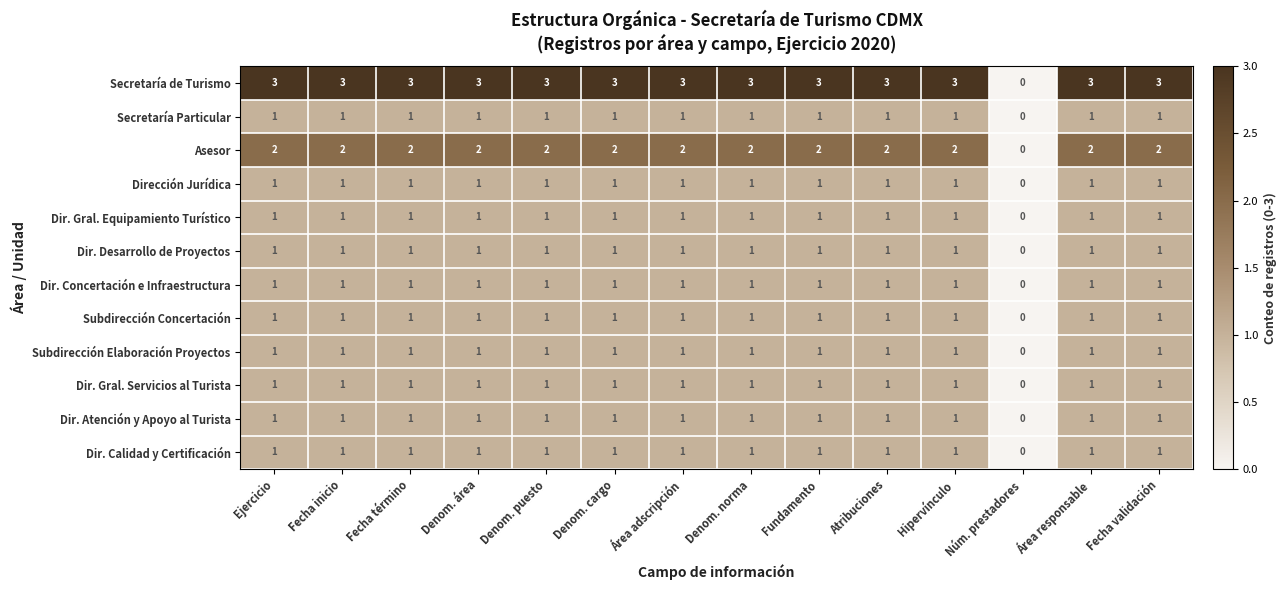

True or false: Secretaría Particular has a value of 1 at Denom. área.

True